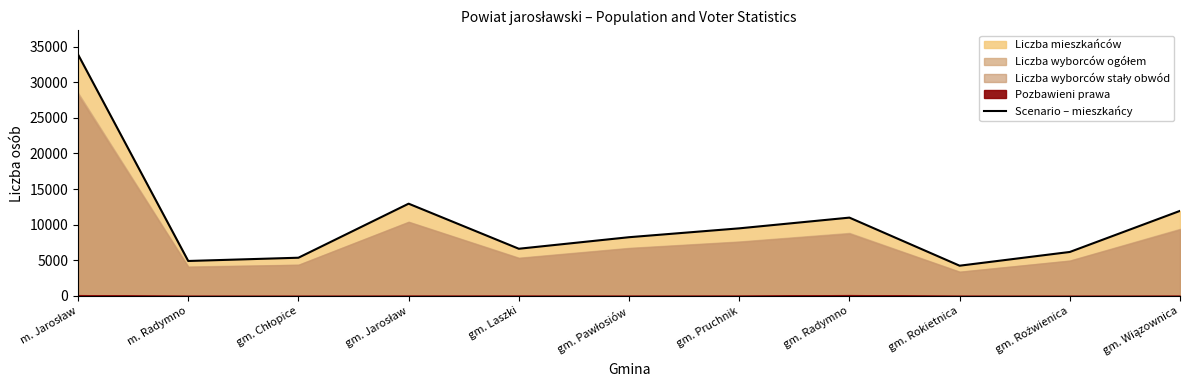

At which category does the data reach its first local peak?

gm. Jarosław